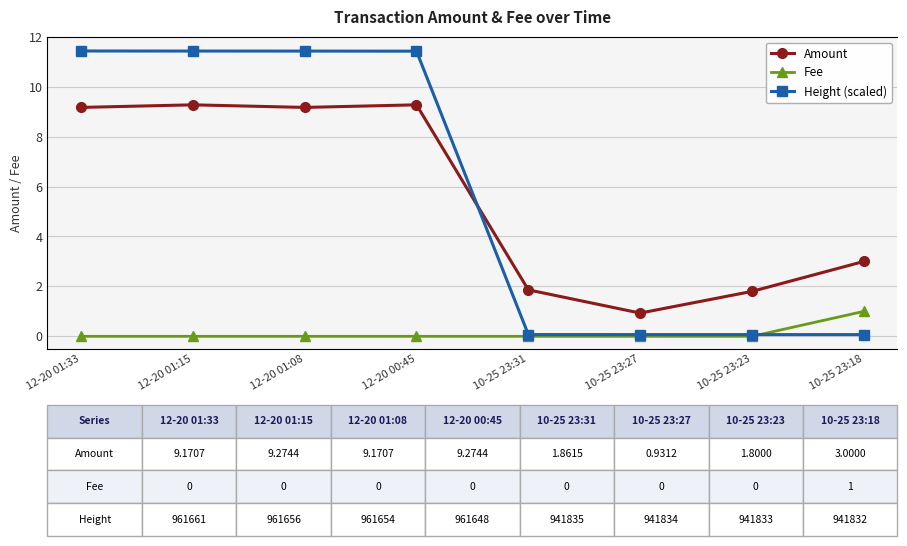

How many positive values does the Fee series have?

1